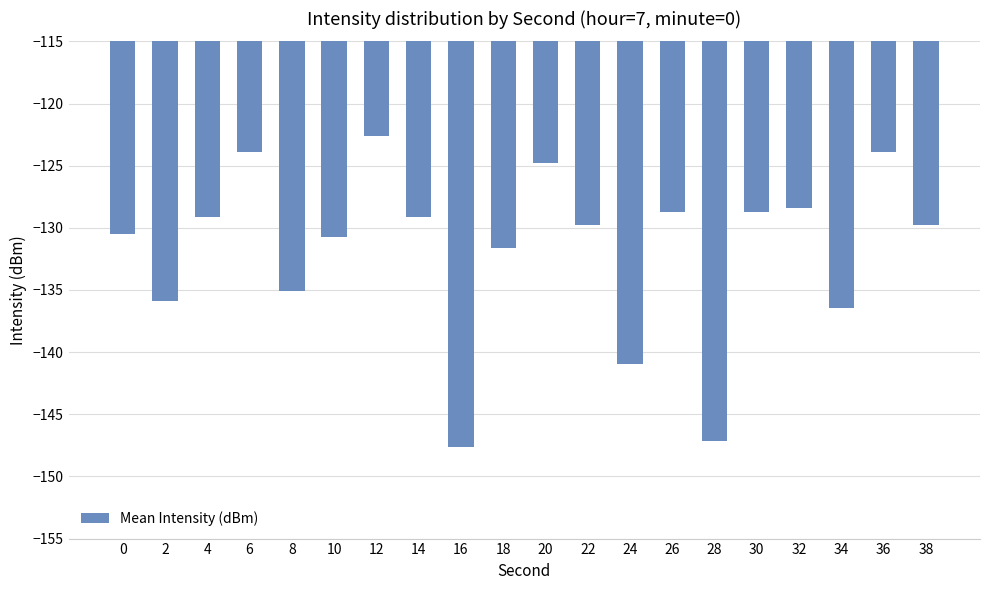

Between 20 and 18, which is larger?

20